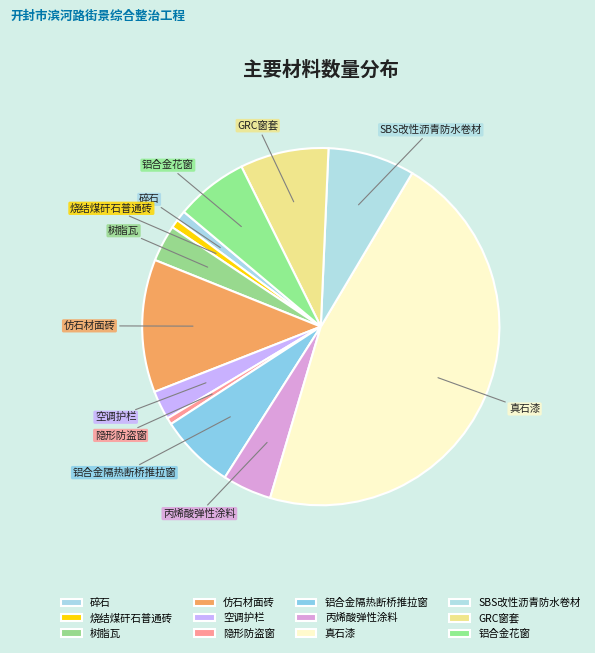

Which slice is the largest?

真石漆